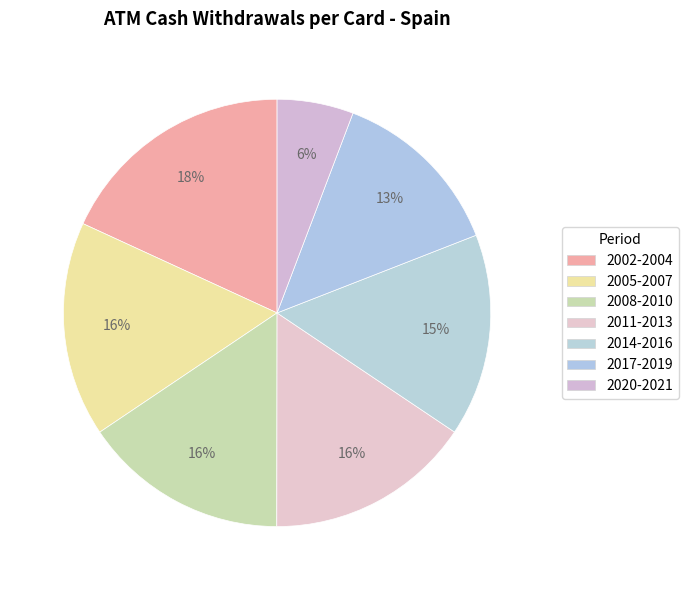

Which slice is the smallest?

2020